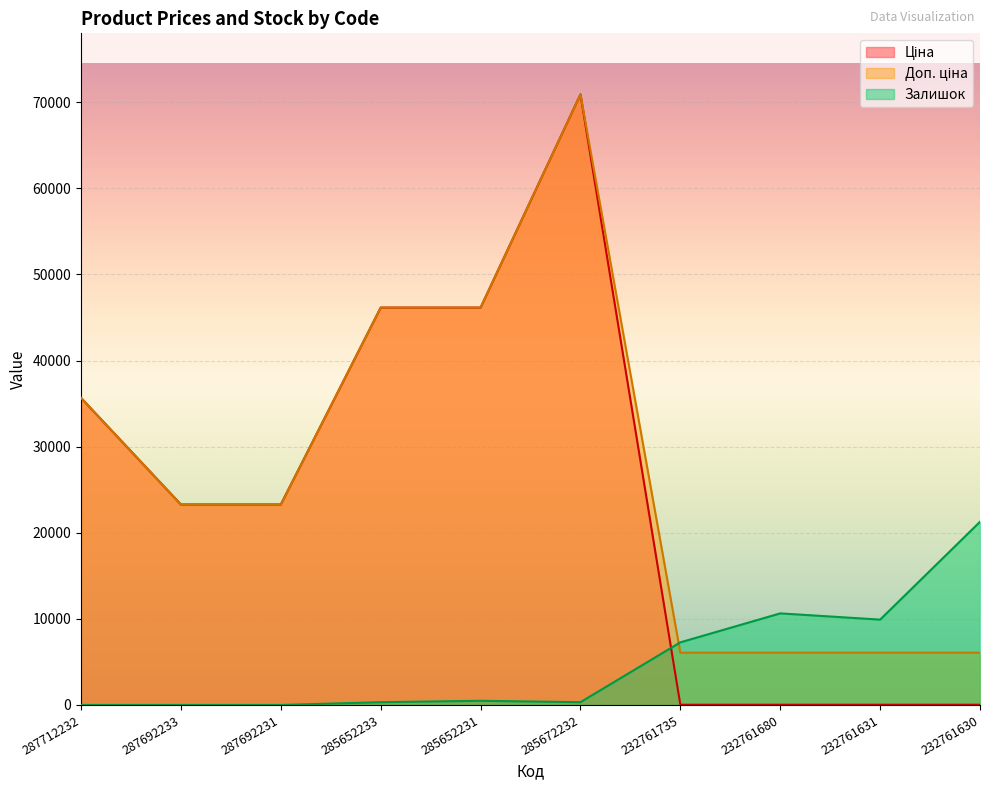

True or false: Ціна has more than 0 points higher than both neighbors.

True